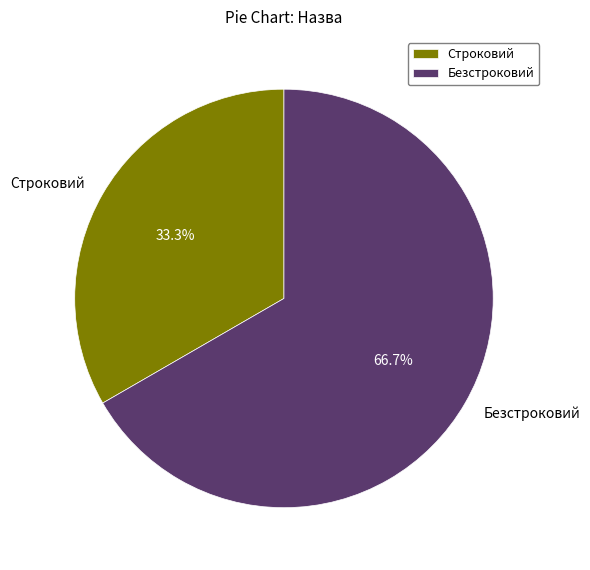

Count the number of slices in the pie.

2